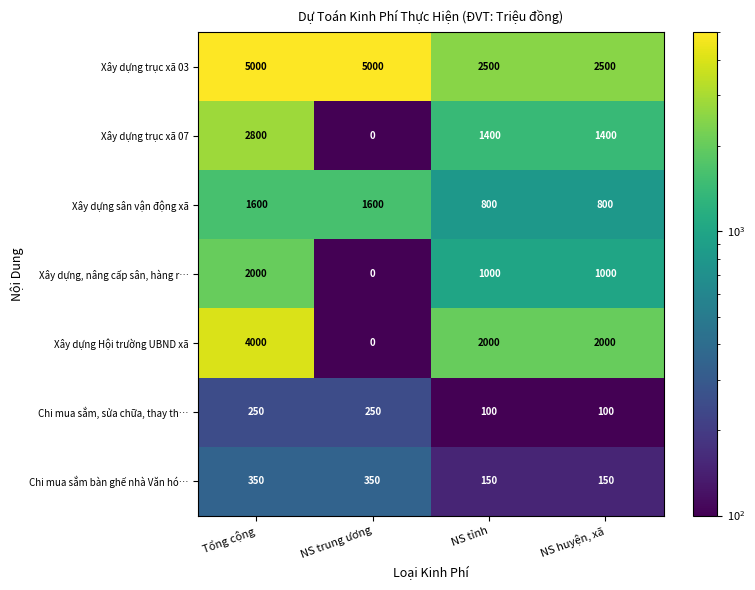

What is the greatest value displayed?

5000